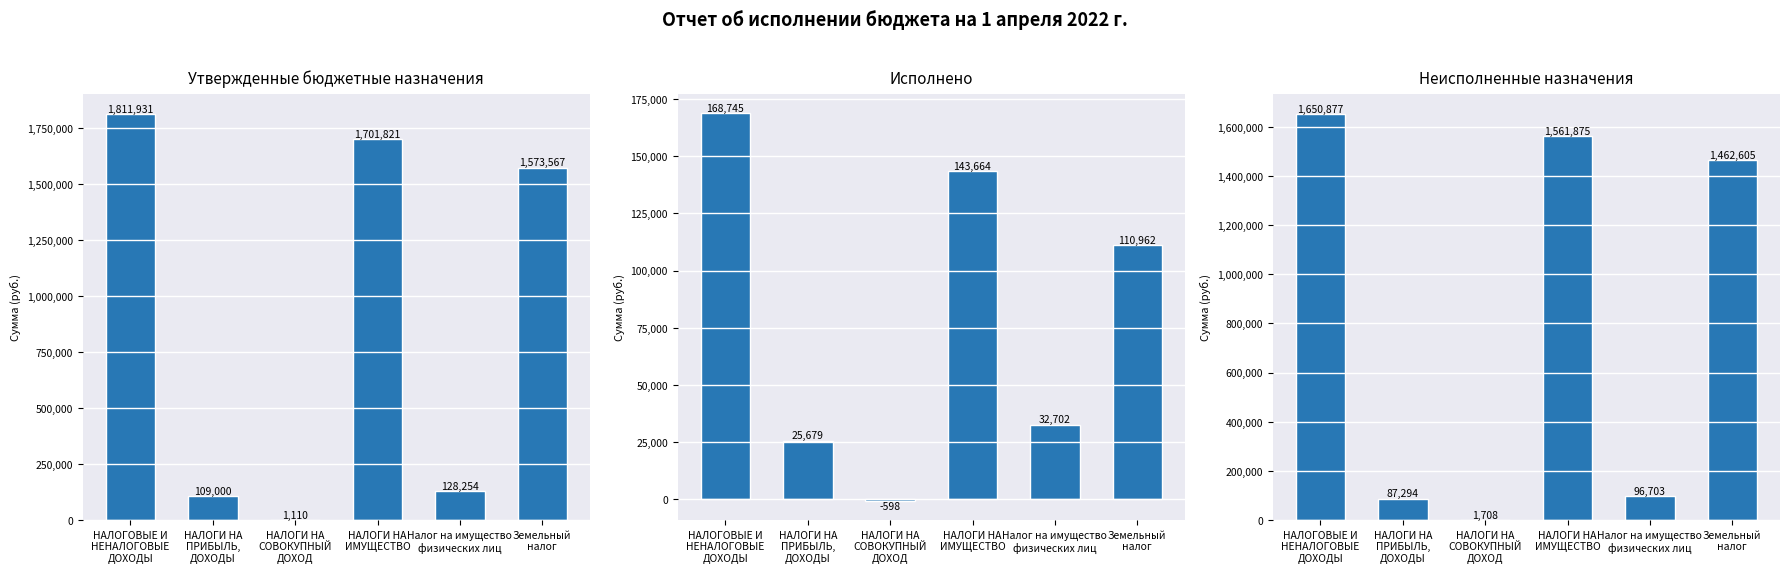

What is the sum of all Неисполненные назначения values?

4861062.0